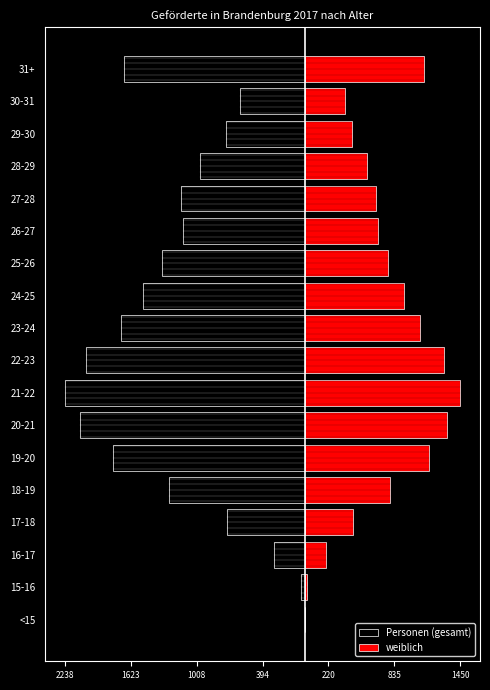

Is it true that weiblich equals 161 at 17-18?

False